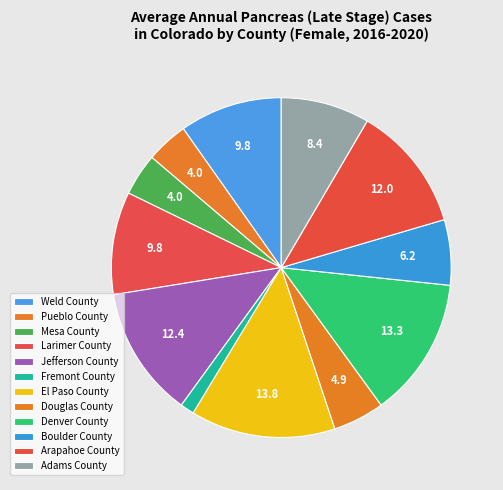

What is the total percentage of Fremont County and Pueblo County?

5.3%